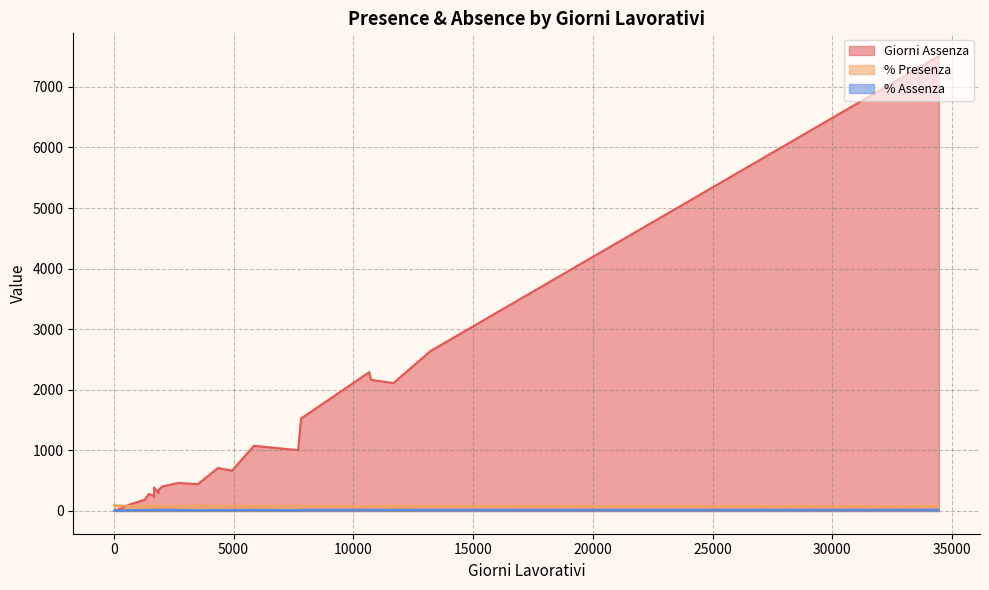

Which series changed the most between 2689 and 7694.7?

Giorni Assenza